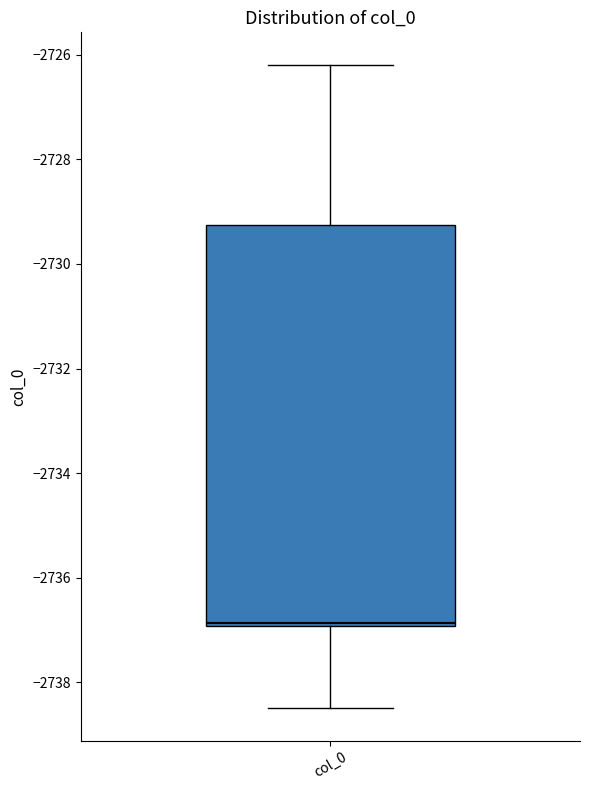

Where is the lower edge of the box for col_0 on the y-axis? The values are not printed on the chart, so give them approximately, as read against the axis.

-2737.0